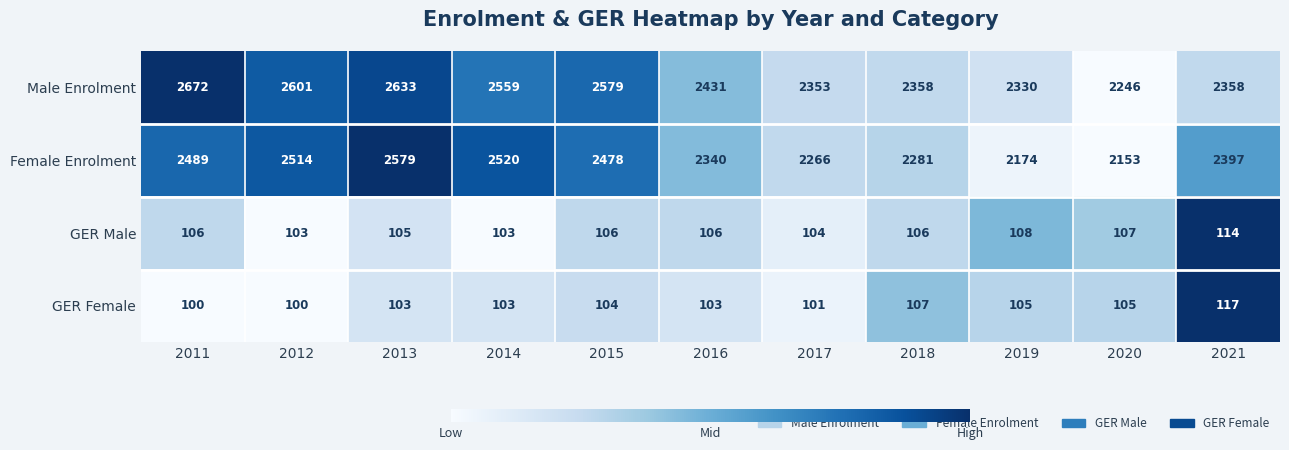

The GER Female series shows 58 at 2011. True or false?

False